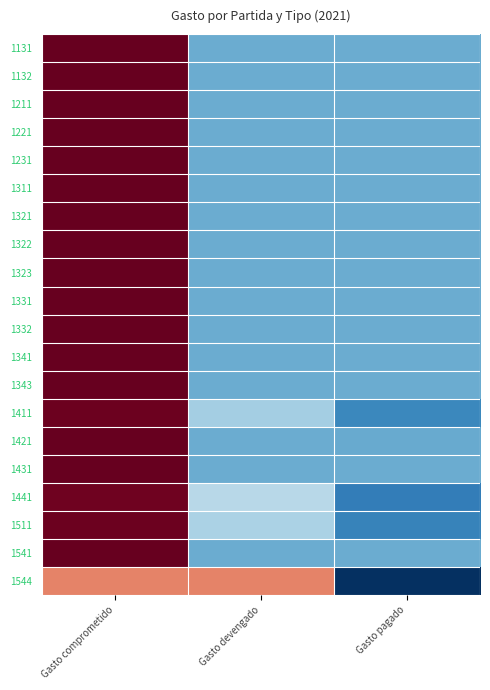

At Gasto pagado, list the series in order from largest to smallest.

1132, 1311, 1332, 1231, 1331, 1343, 1431, 1541, 1131, 1211, 1221, 1322, 1323, 1341, 1321, 1421, 1411, 1511, 1441, 1544